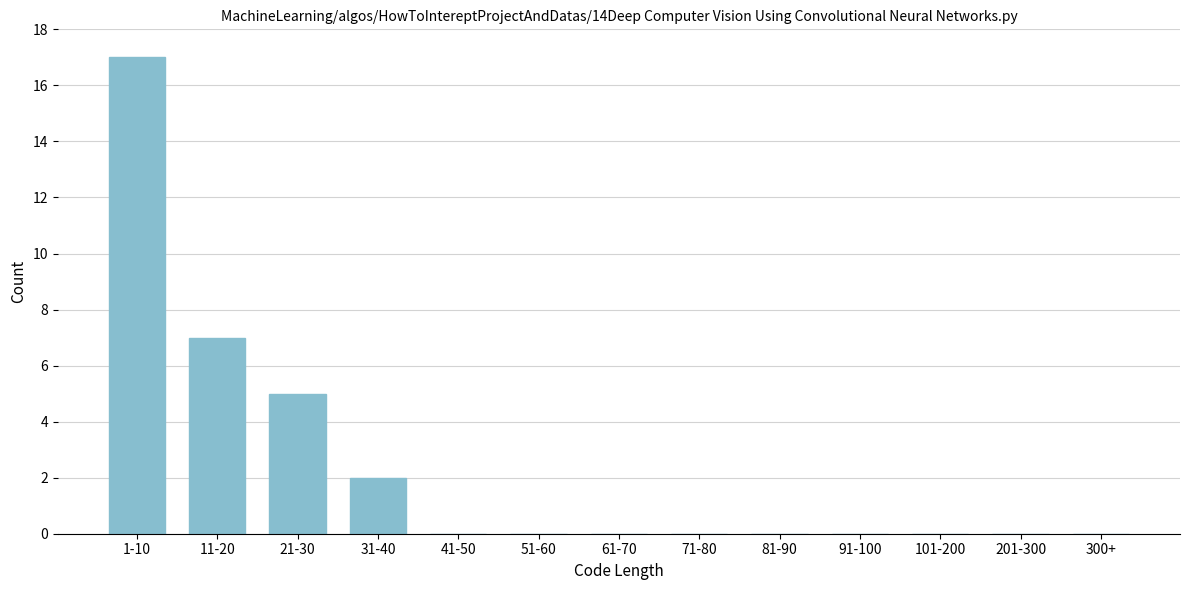

Reading left to right, transcribe all the data shown in this chart.

1-10=17	11-20=7	21-30=5	31-40=2	41-50=0	51-60=0	61-70=0	71-80=0	81-90=0	91-100=0	101-200=0	201-300=0	300+=0